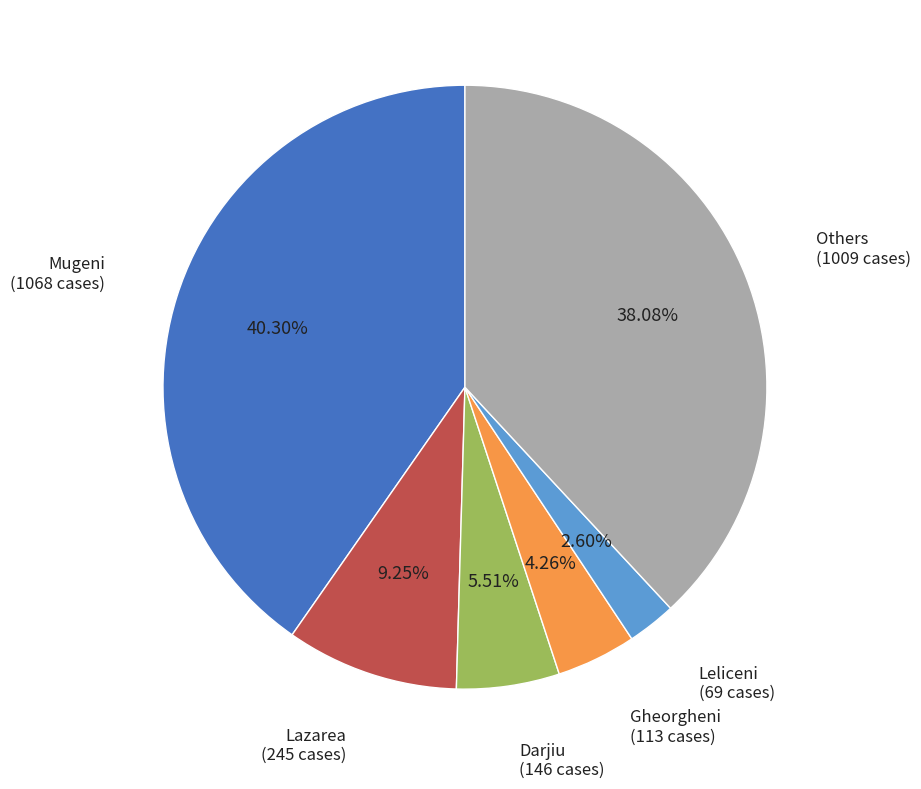

Count the number of slices in the pie.

6